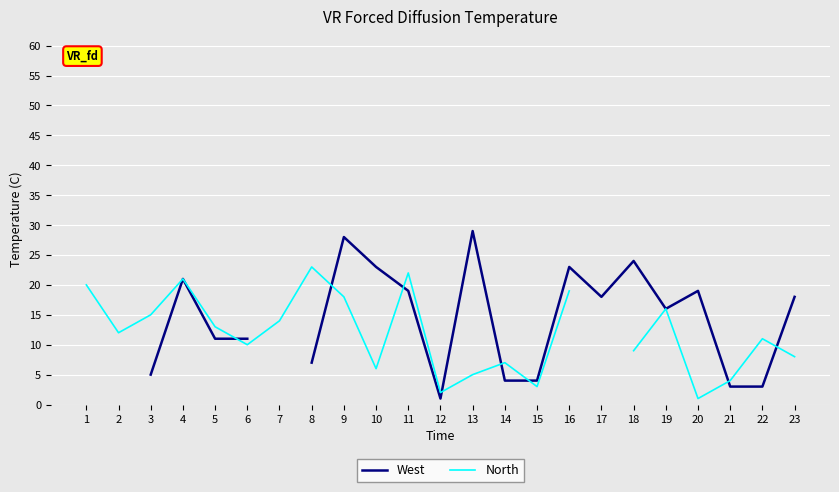

At which category does North reach its first local valley?

2